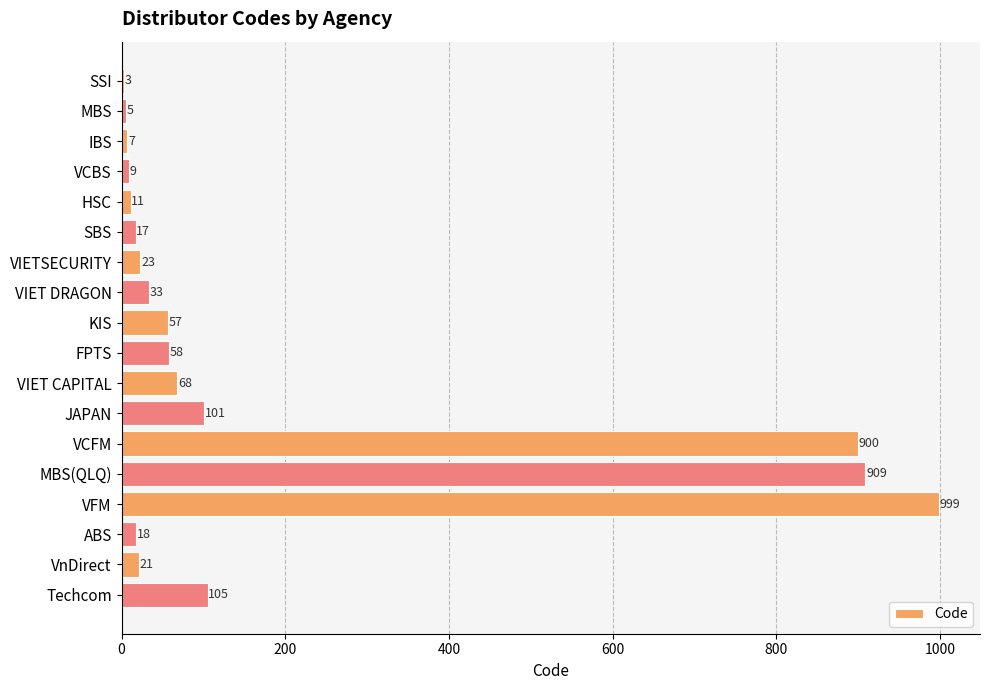

Which has a higher value, VFM or Techcom?

VFM